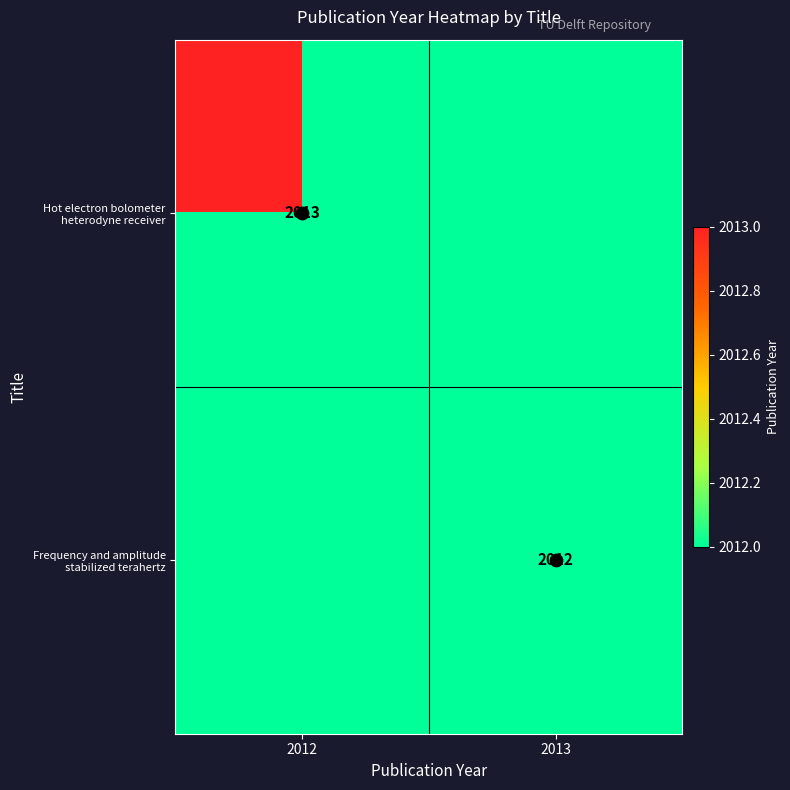

Which series has the largest total across all categories?

Hot electron bolometer heterodyne receiver